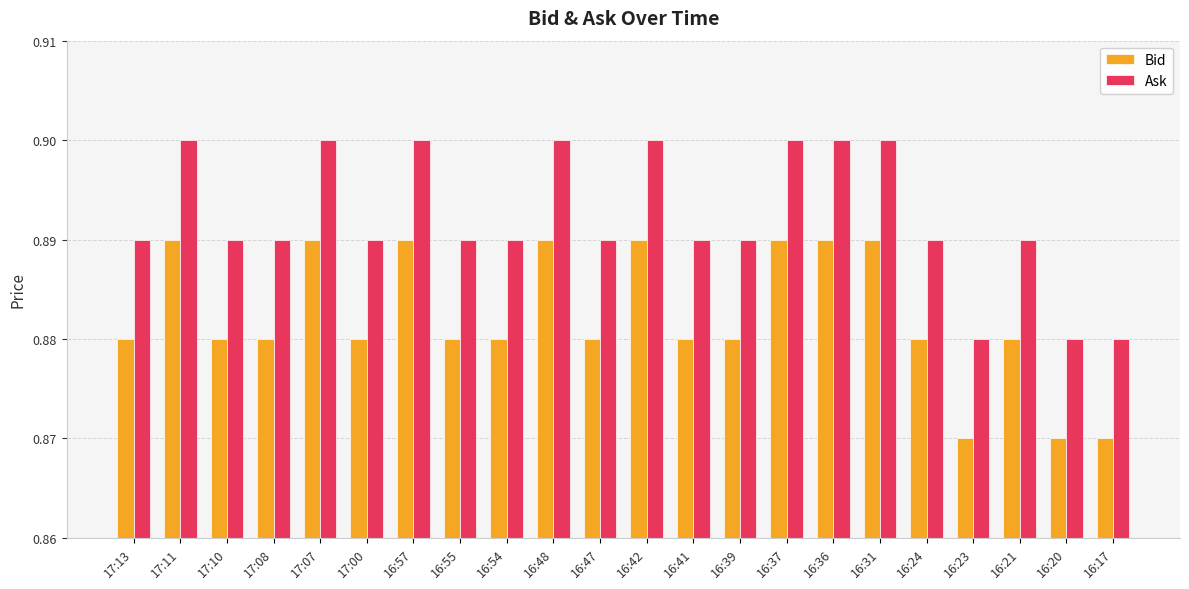

At 17:07, list the series in order from smallest to largest.

Bid, Ask